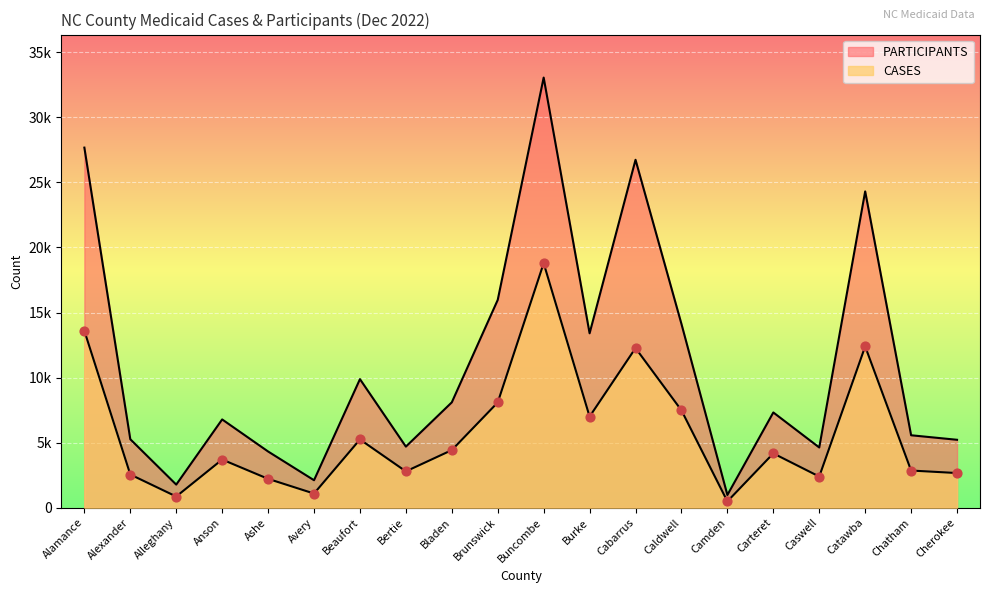

Which series has the largest total across all categories?

PARTICIPANTS